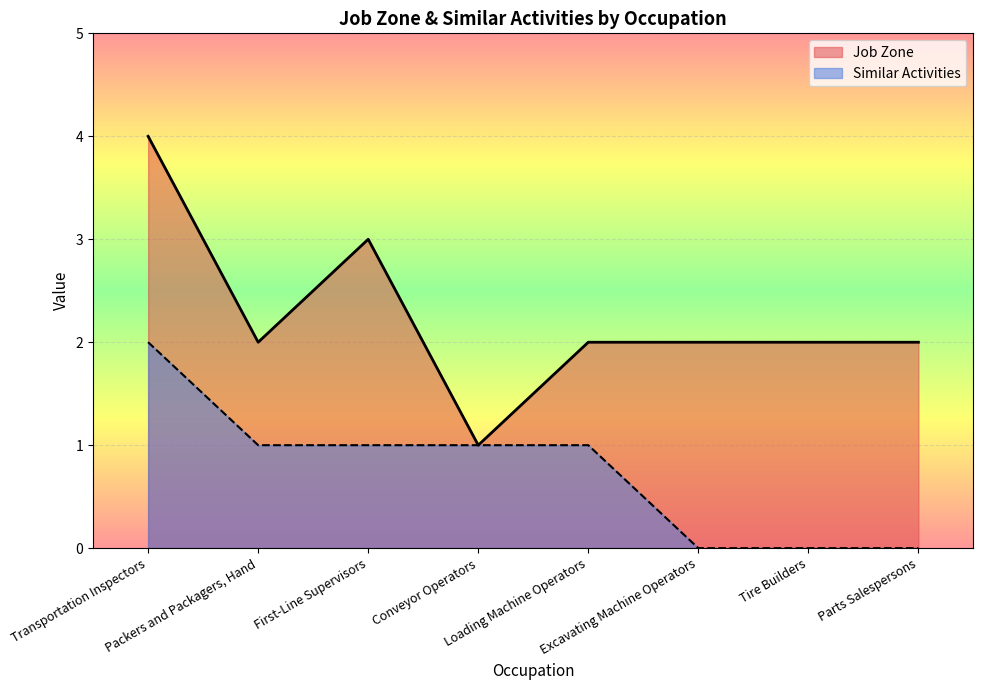

Rank the series at Loading Machine Operators from lowest to highest value.

Similar Activities, Job Zone